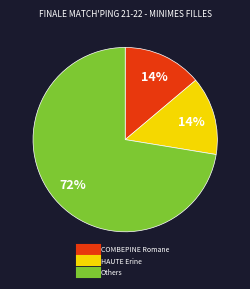

To the nearest percent, what is the average slice percentage?

33%